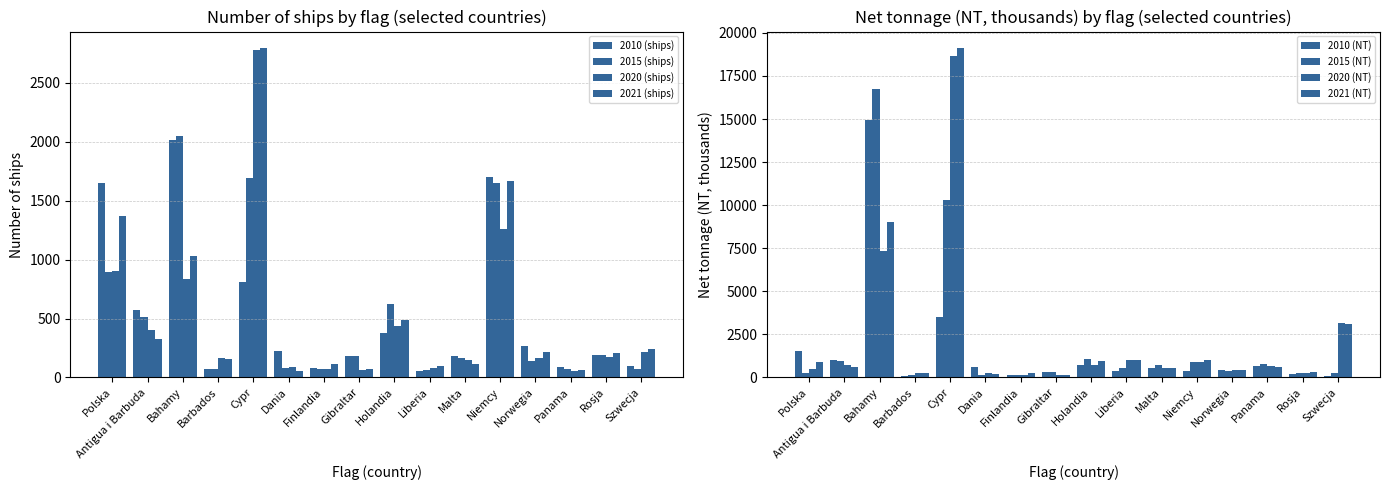

What is the label of the 2nd bar from the right?

Rosja